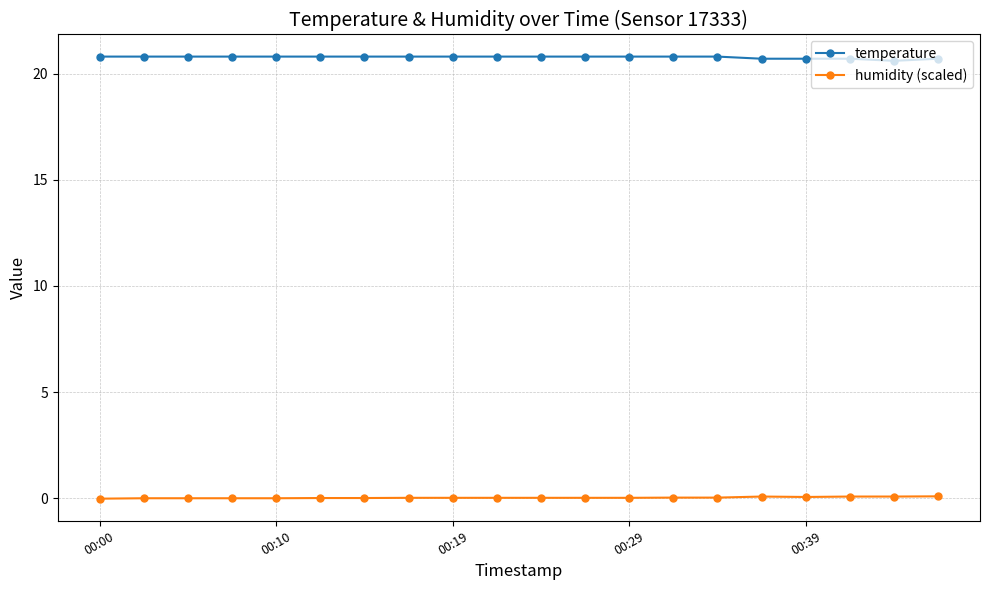

List the series in order of their overall mean, lowest first.

humidity (scaled), temperature